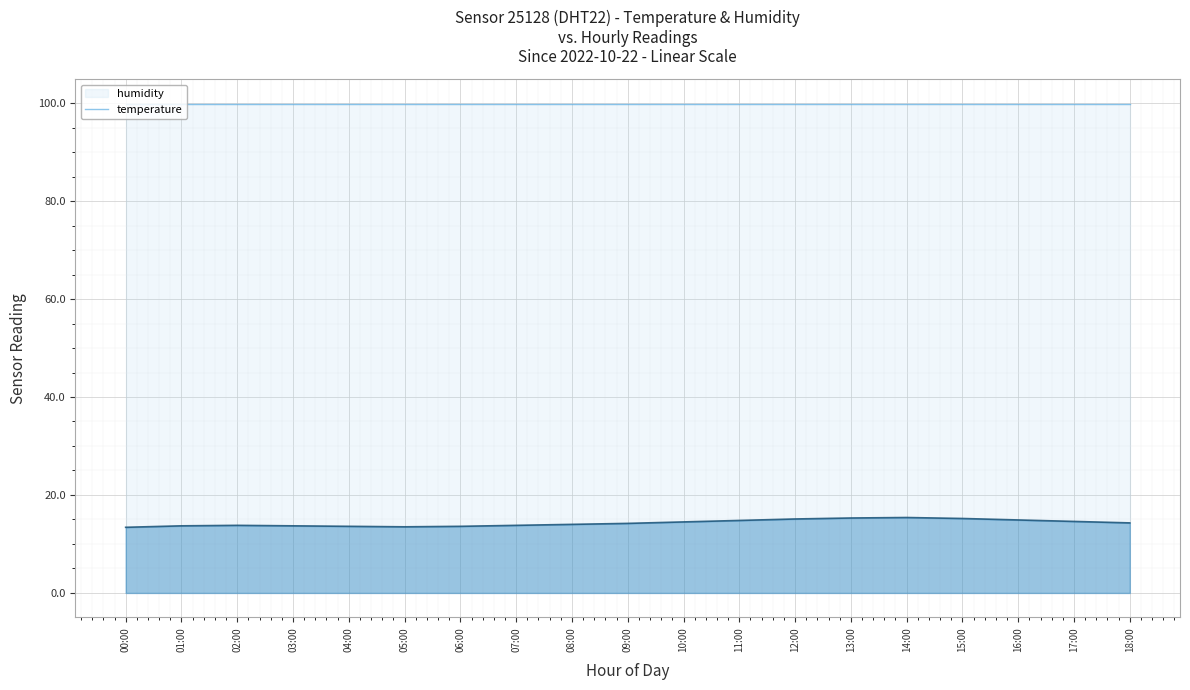

List the labels in order of value, largest first.

14:00, 13:00, 15:00, 12:00, 16:00, 11:00, 17:00, 10:00, 18:00, 09:00, 08:00, 02:00, 07:00, 01:00, 03:00, 04:00, 06:00, 05:00, 00:00